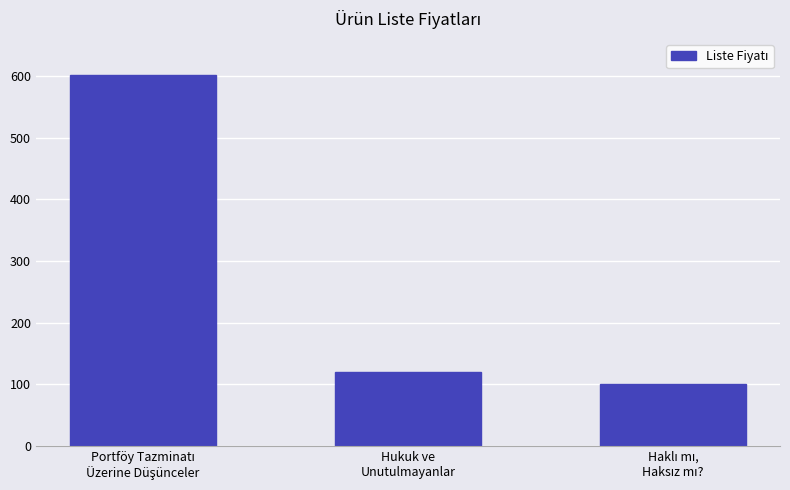

What position from the left is Hukuk ve
Unutulmayanlar?

2